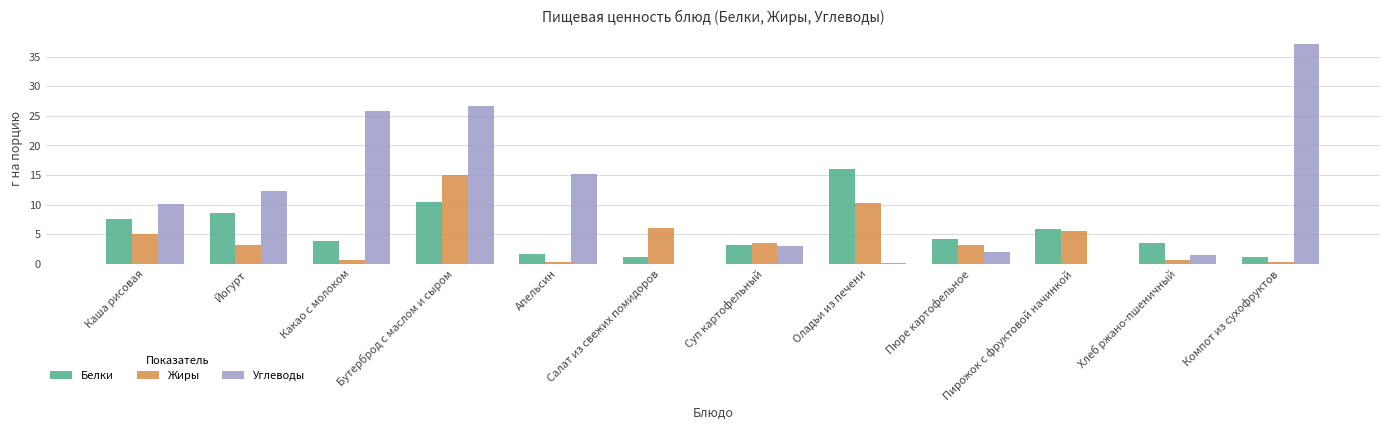

What is the maximum value shown in the chart?

37.1